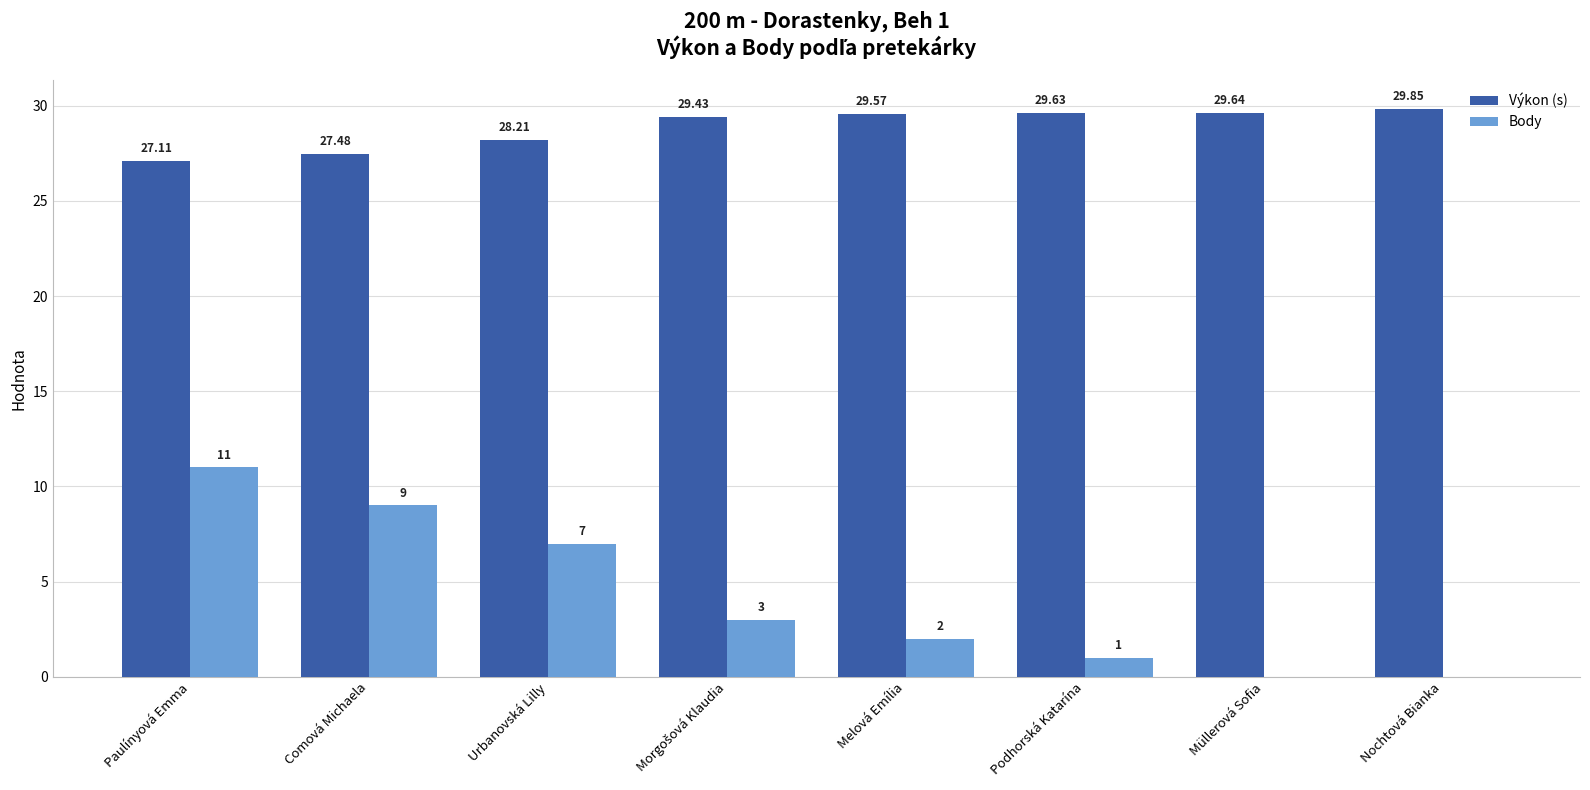

Reading right to left, what are all the values shown in this chart?

Výkon (s): 29.9	29.6	29.6	29.6	29.4	28.2	27.5	27.1
Body: 0.0	0.0	1.0	2.0	3.0	7.0	9.0	11.0